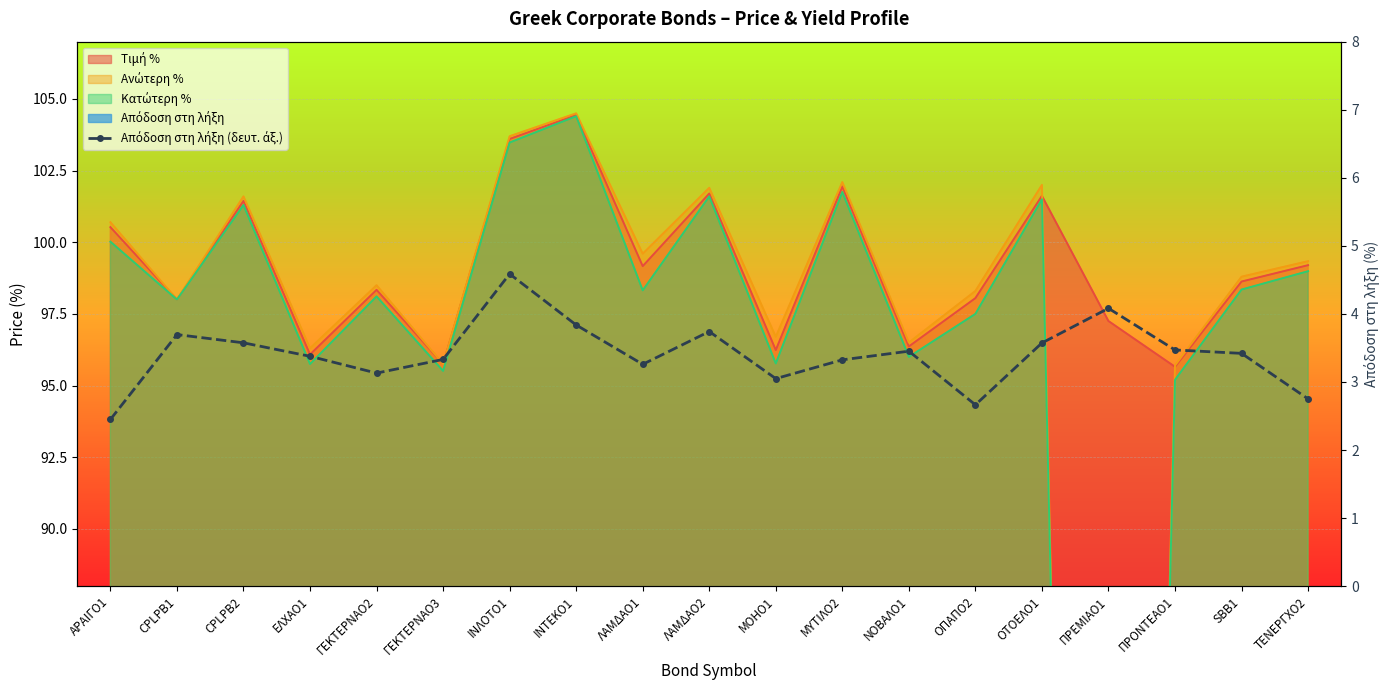

How many lines are shown in the chart?

1